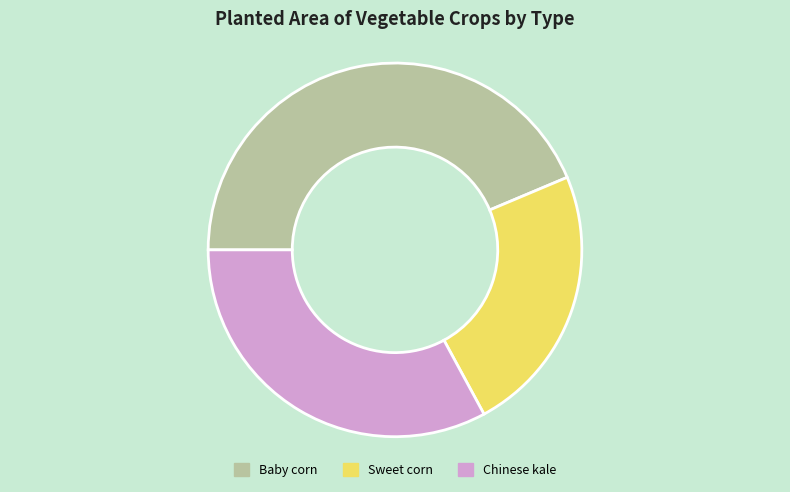

What is the smallest slice in the pie chart?

Sweet corn